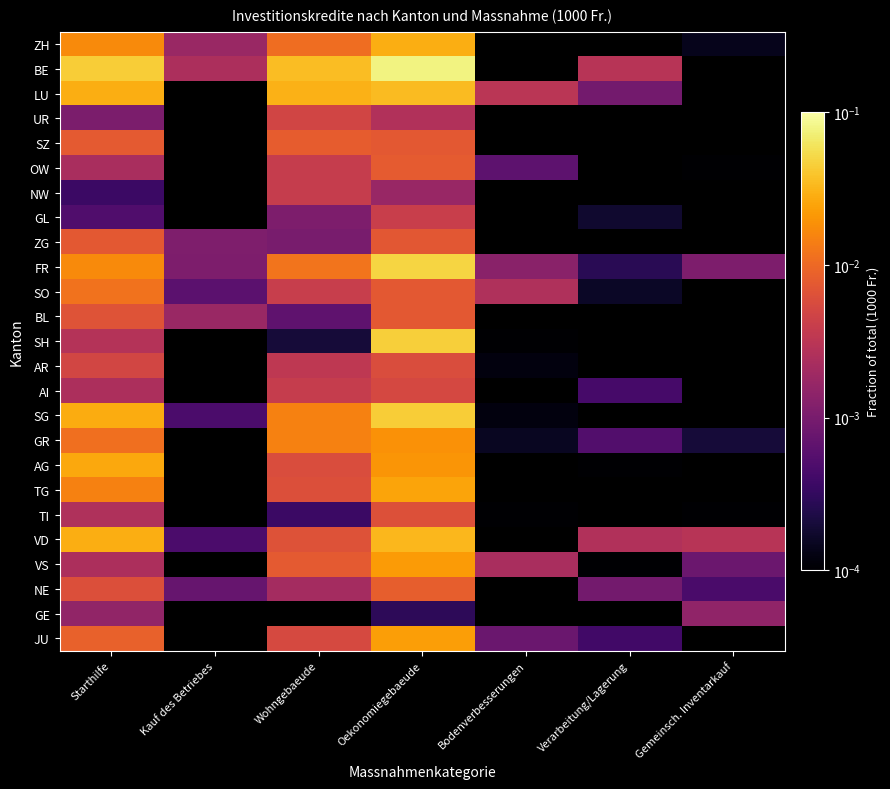

At how many categories does at least one series exceed 0?

7